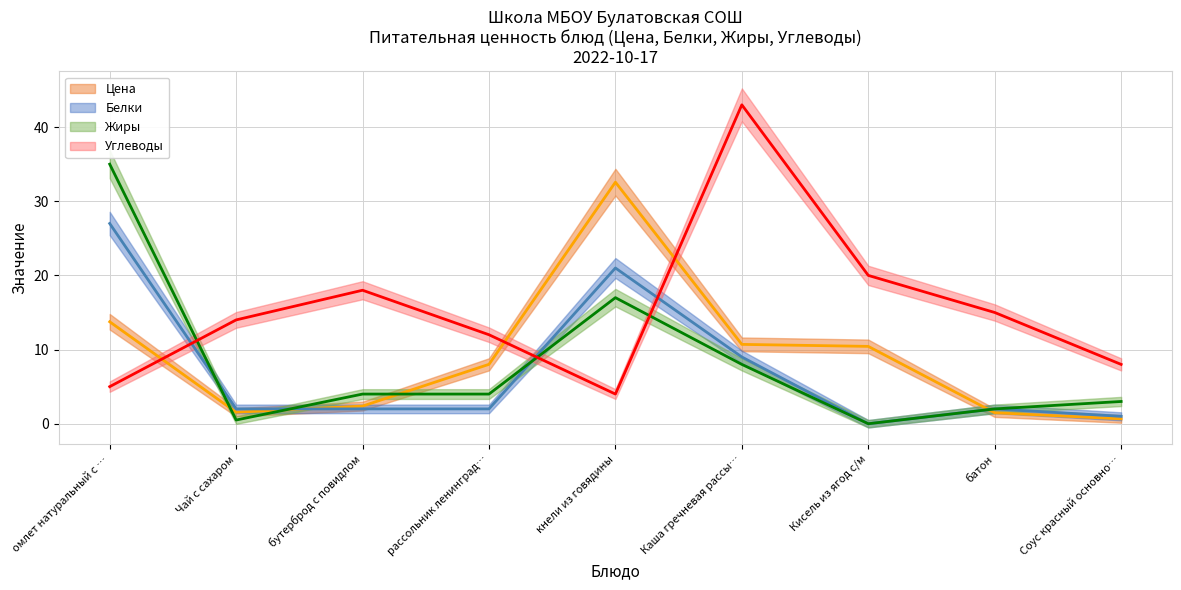

Which series has the widest spread of values?

Углеводы